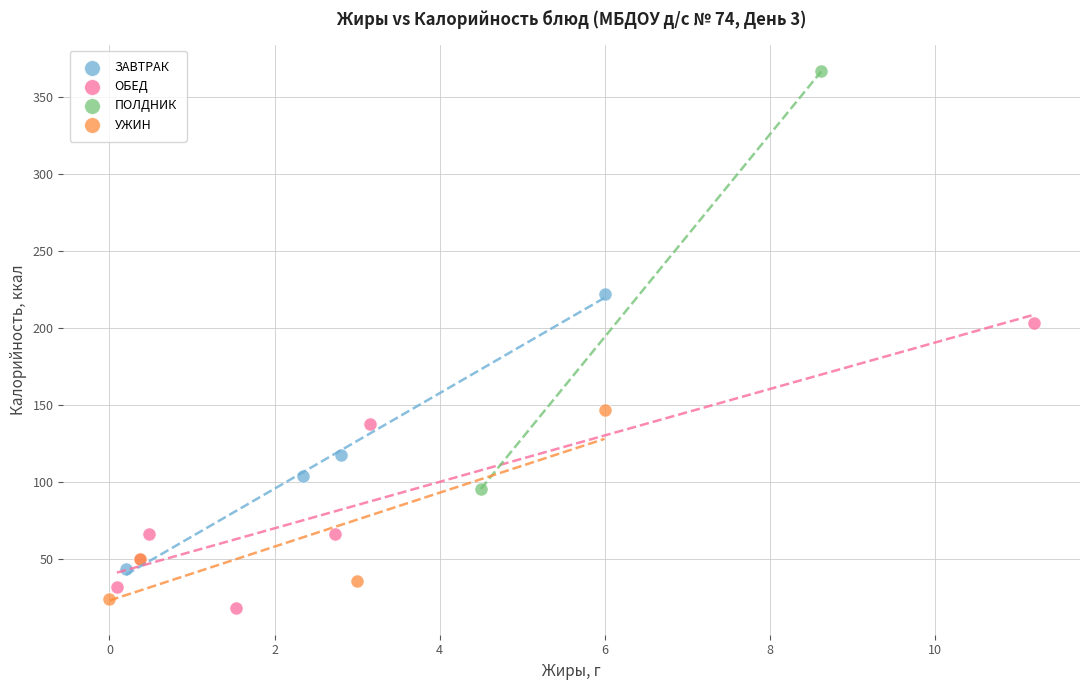

Which series has the largest Y range (max minus min)?

ПОЛДНИК